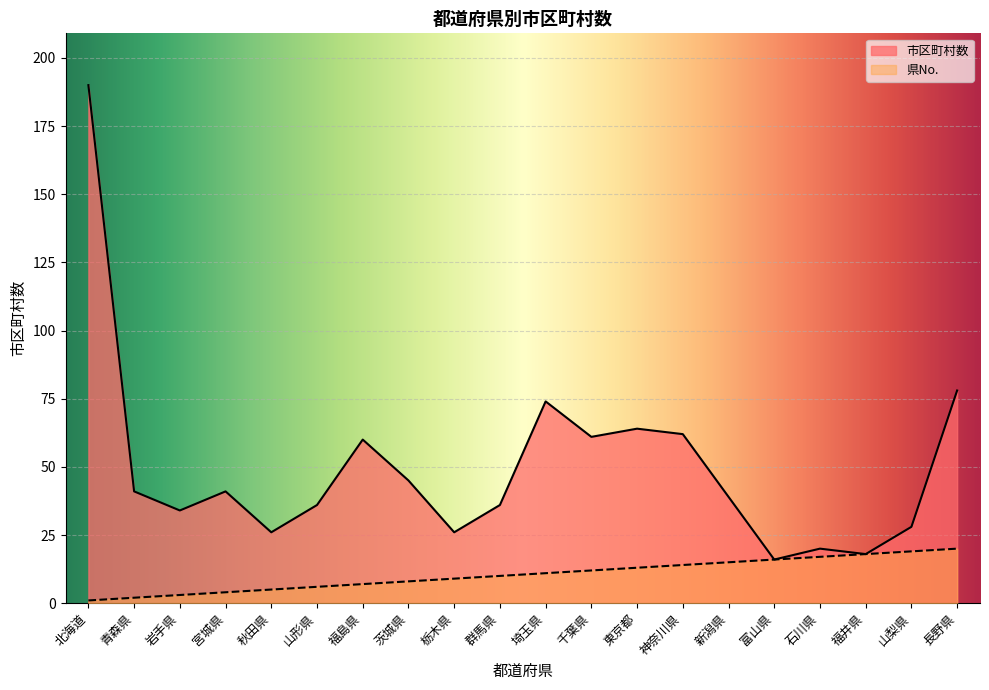

What is the average value of the 市区町村数 series?

50